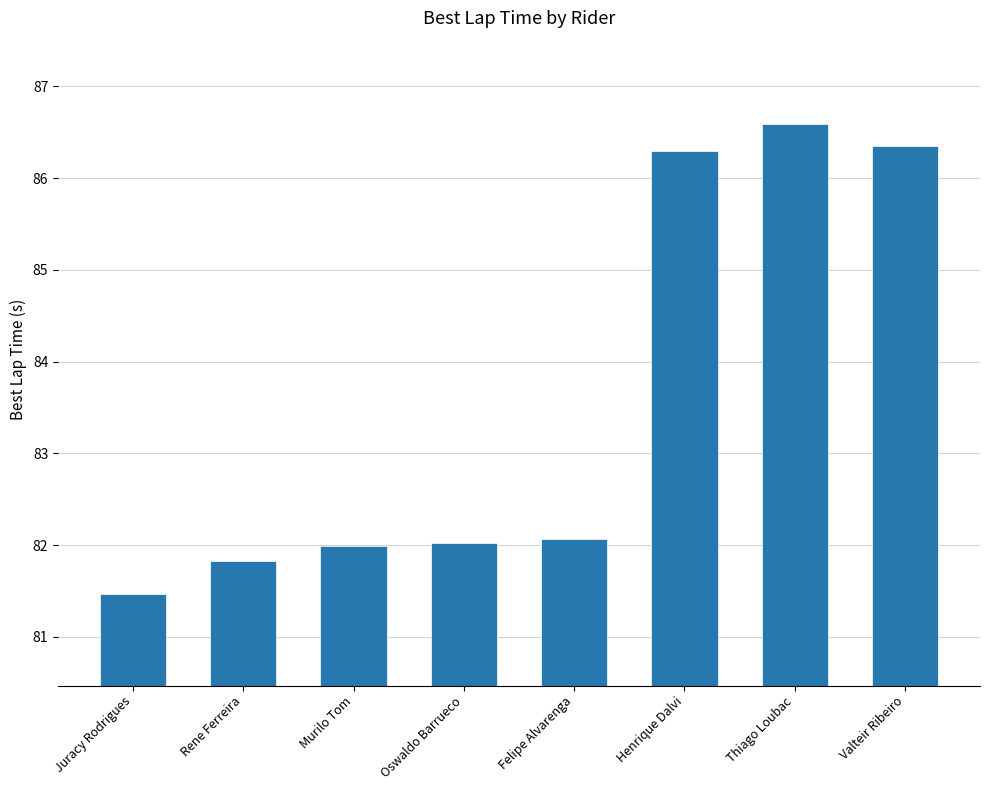

What is the label of the 7th bar from the right?

Rene Ferreira